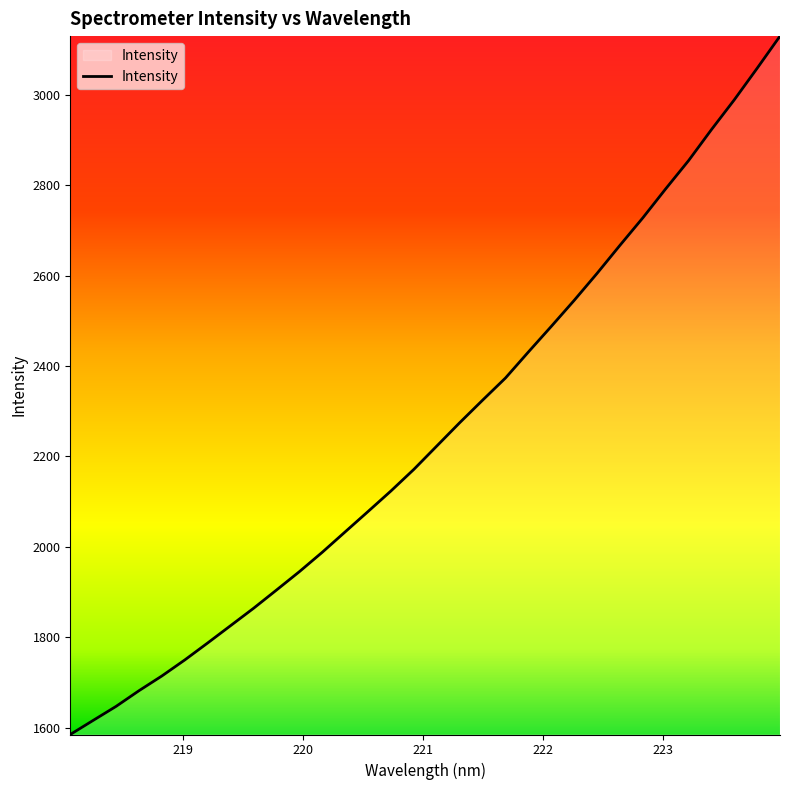

What is the difference between the second highest and second lowest values?

1441.4